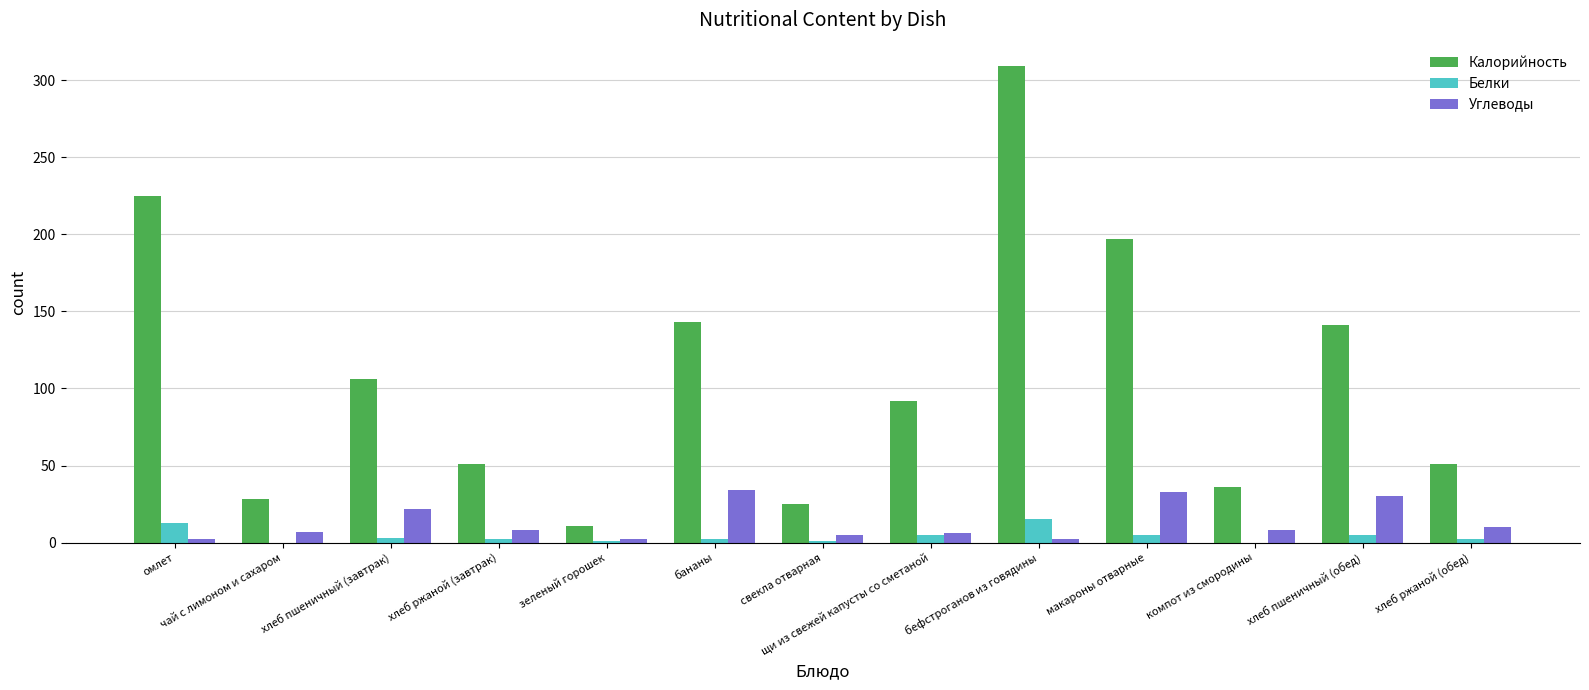

At which category does the chart reach its peak across all series?

бефстроганов из говядины